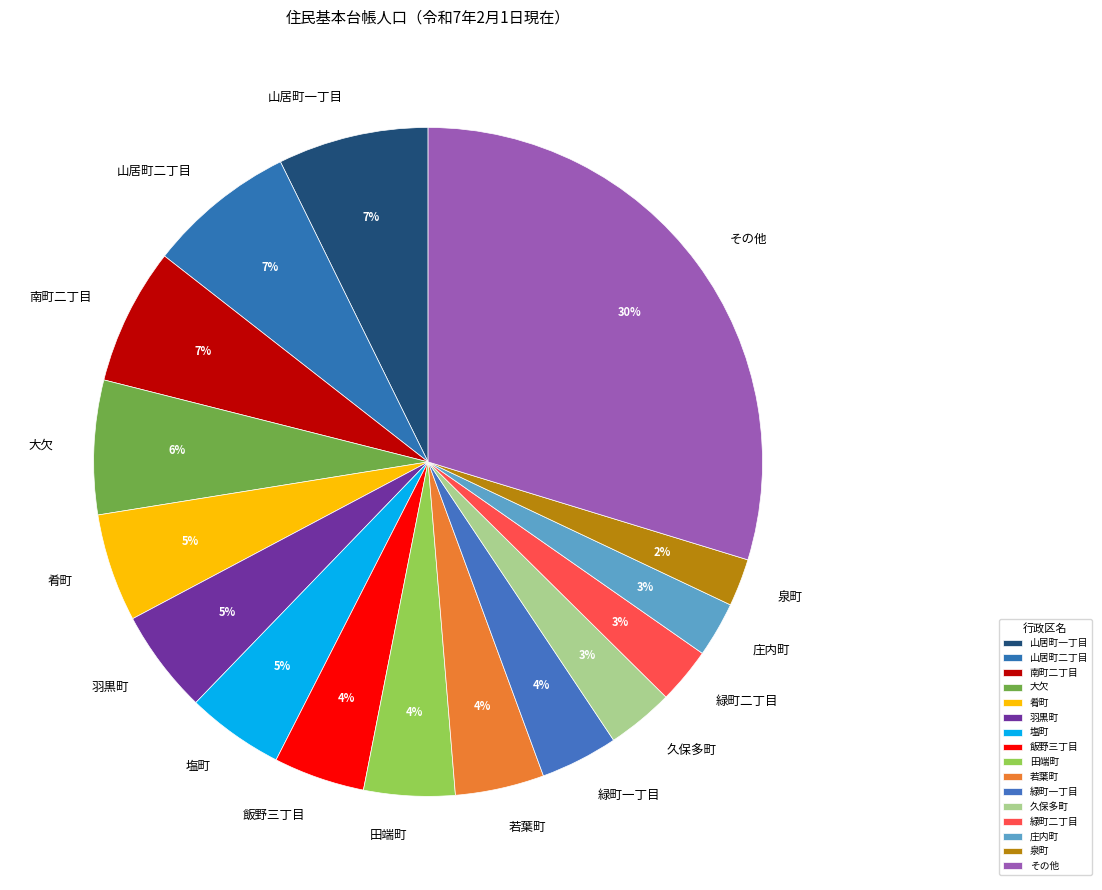

What percentage is the 山居町二丁目 slice, to the nearest percent?

7%